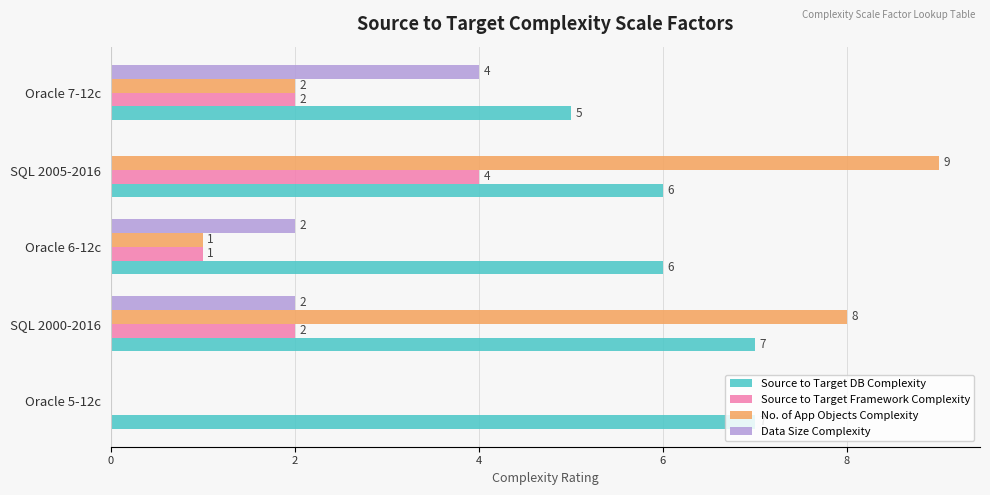

Count the Data Size Complexity values in the range 0 to 2.

4